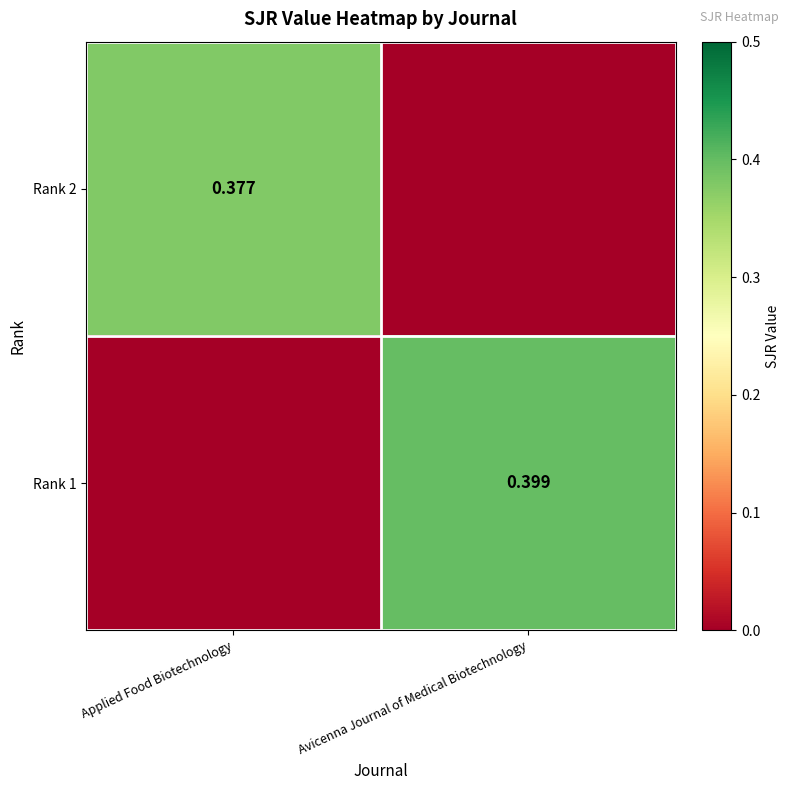

Is the value of Rank 2 at Applied Food Biotechnology greater than the value of Rank 1 at Avicenna Journal of Medical Biotechnology?

No